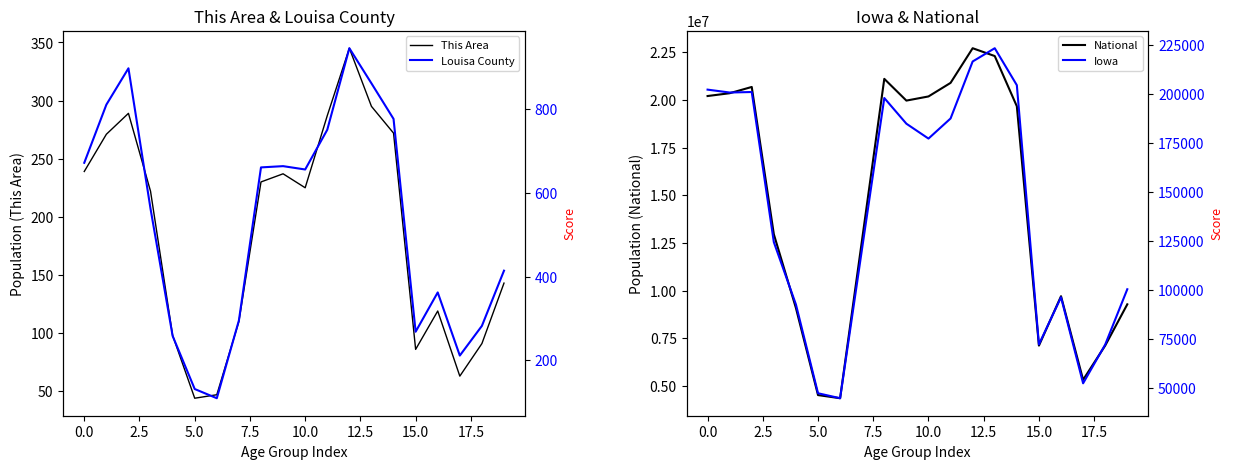

In Iowa, how many points are lower than both neighbors (excluding endpoints)?

5